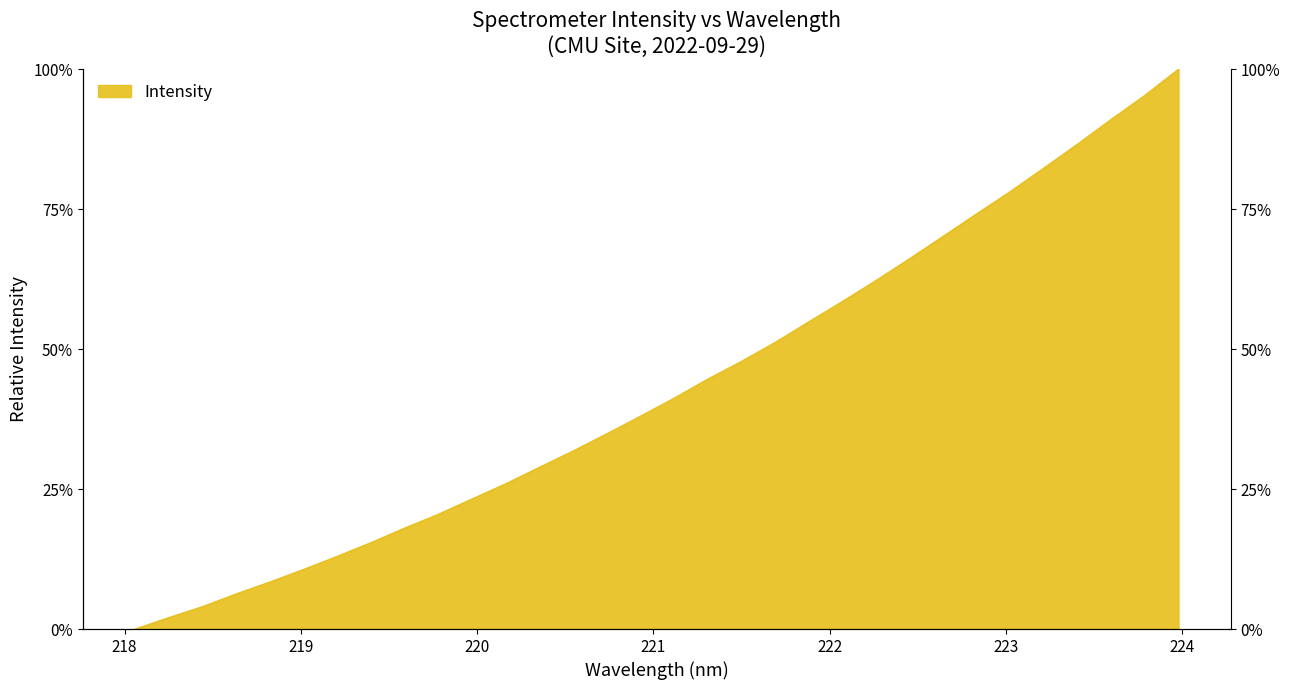

How many lines are shown in the chart?

1